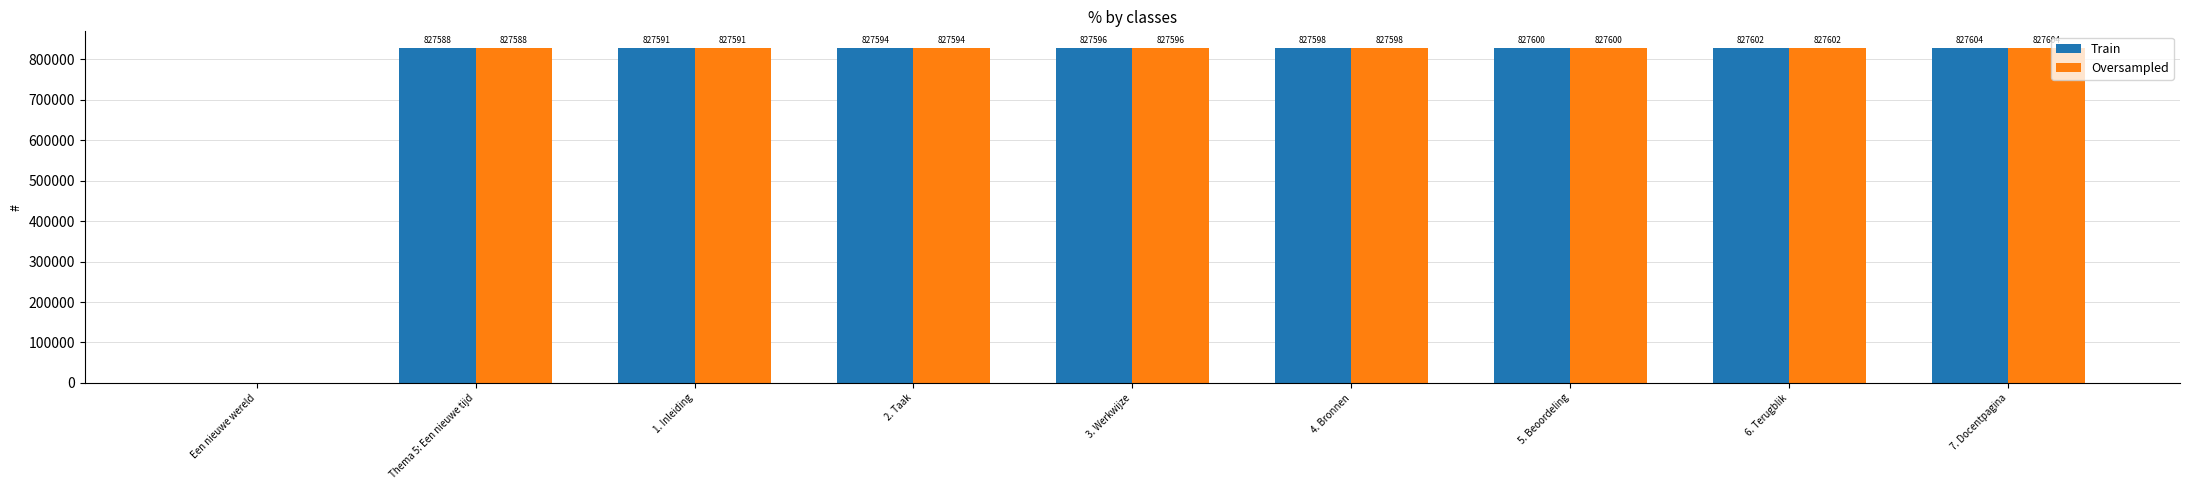

The value of Train at 5. Beoordeling is 1246684. True or false?

False